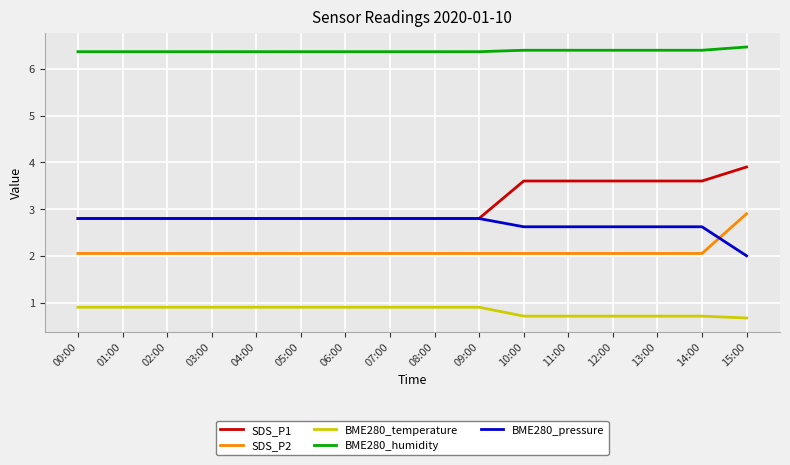

True or false: BME280_pressure and BME280_humidity cross at least once.

False